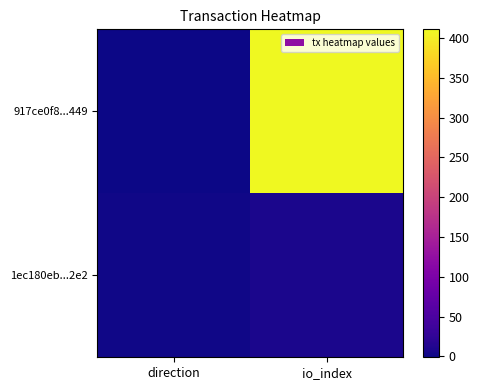

Reading left to right, extract all data points from this chart.

917ce0f8...449: direction=-1	io_index=411
1ec180eb...2e2: direction=1	io_index=8